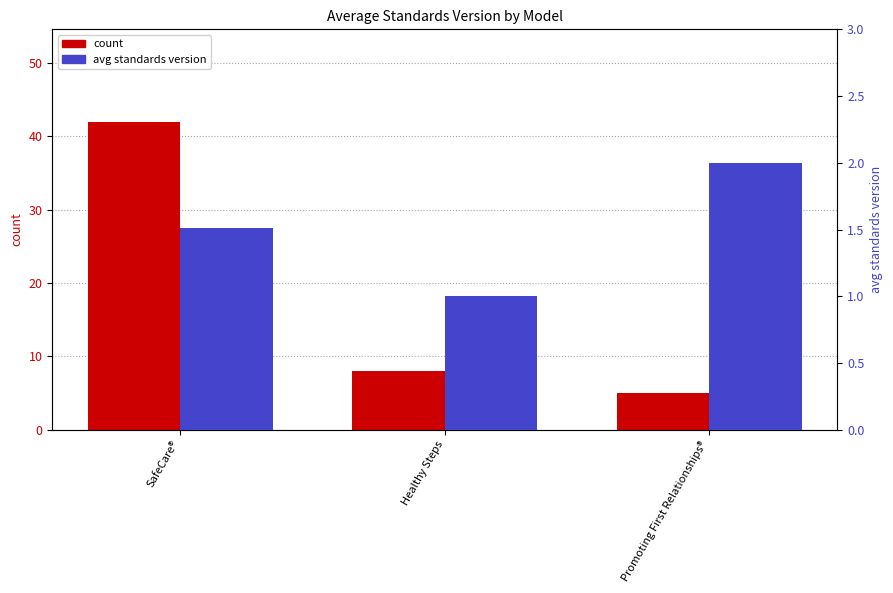

What is the difference between the maximum and minimum values in the avg standards version series?

1.0